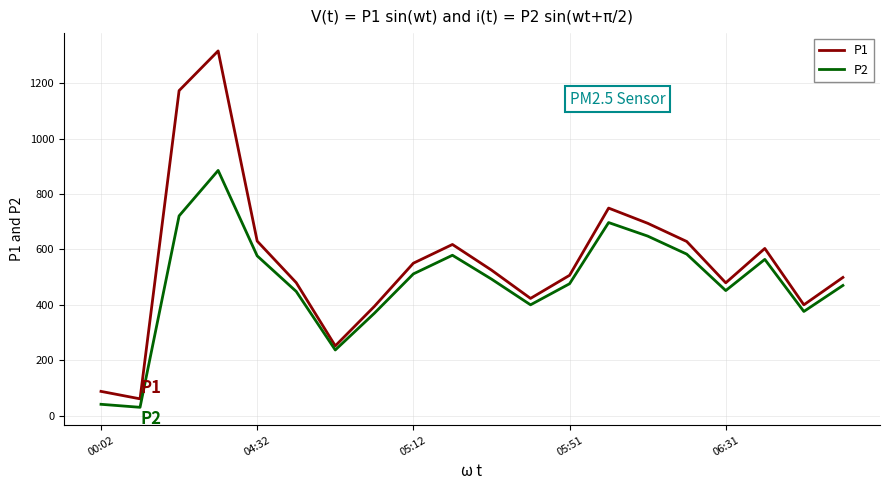

What is the greatest value displayed?

1316.0